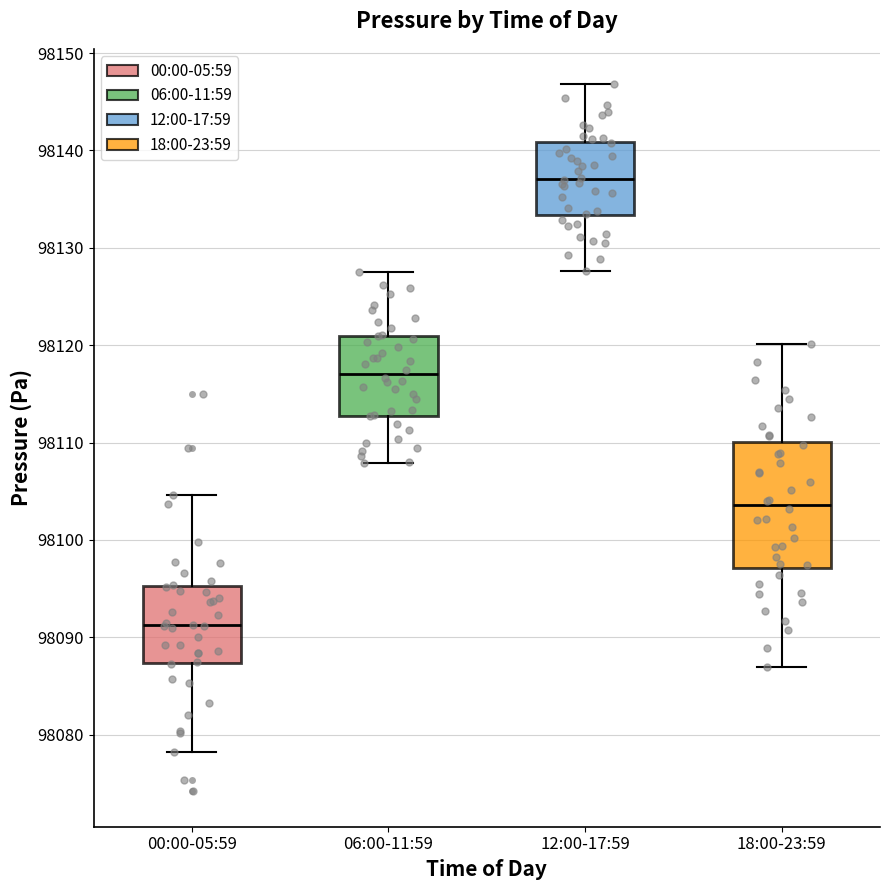

Which box's median line is the lowest?

00:00-05:59